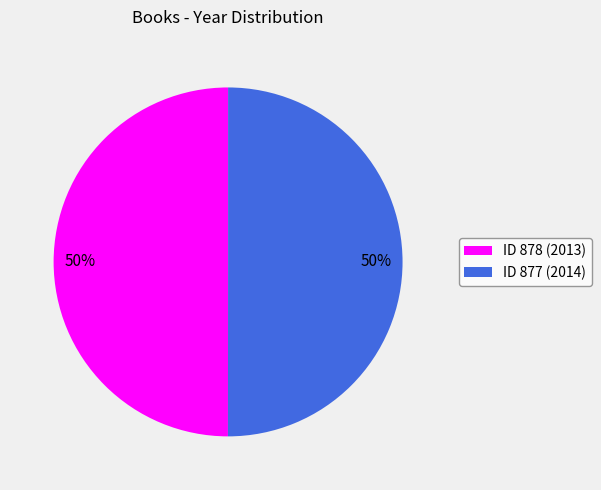

Combined, do ID 878 (2013) and ID 877 (2014) account for over 50%?

Yes